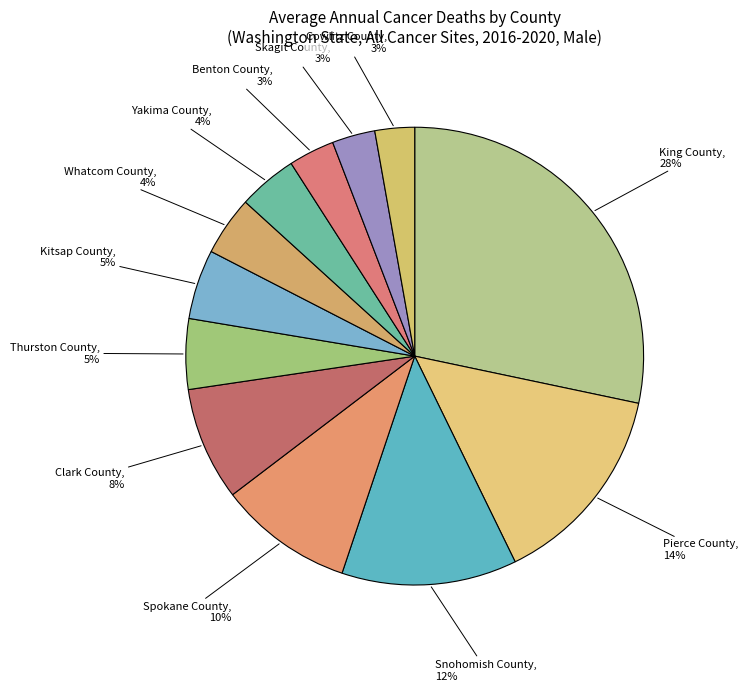

Which category has the biggest portion of the pie?

King County